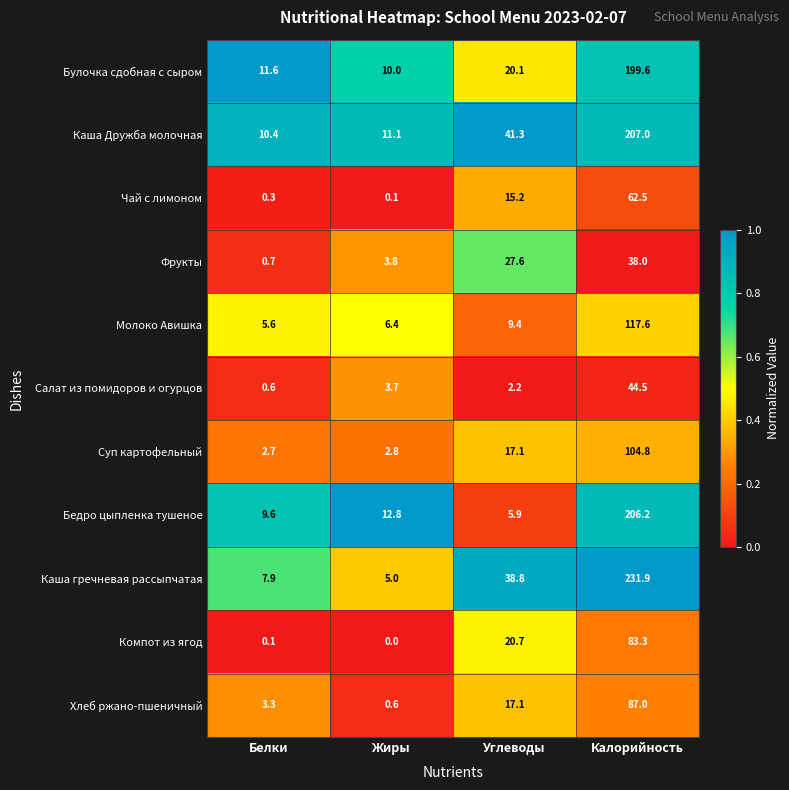

What is the sum of all Чай с лимоном values?

78.1